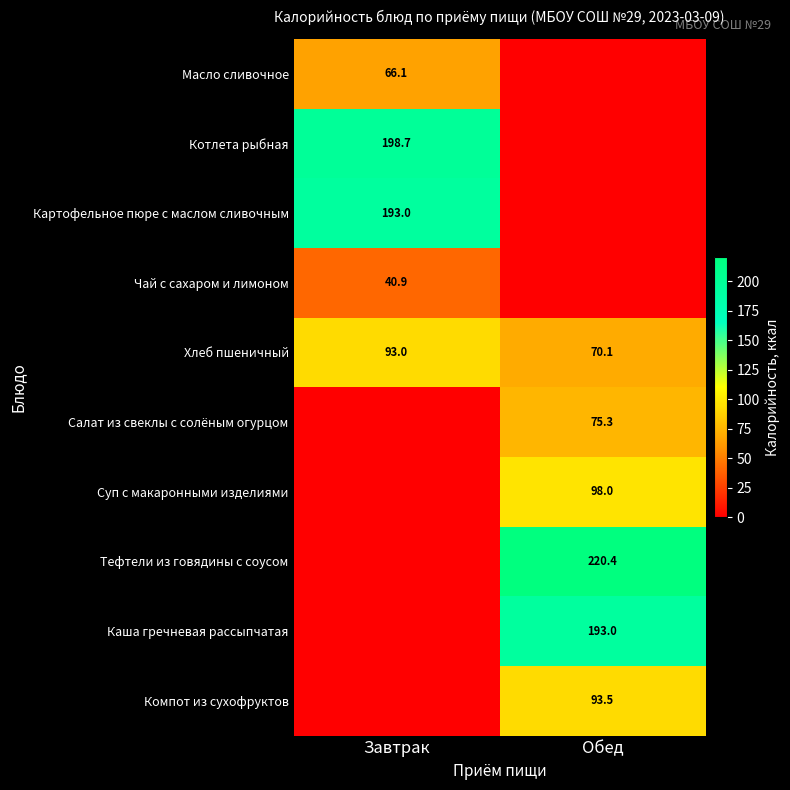

True or false: Компот из сухофруктов has a value of 93.5 at Обед.

True